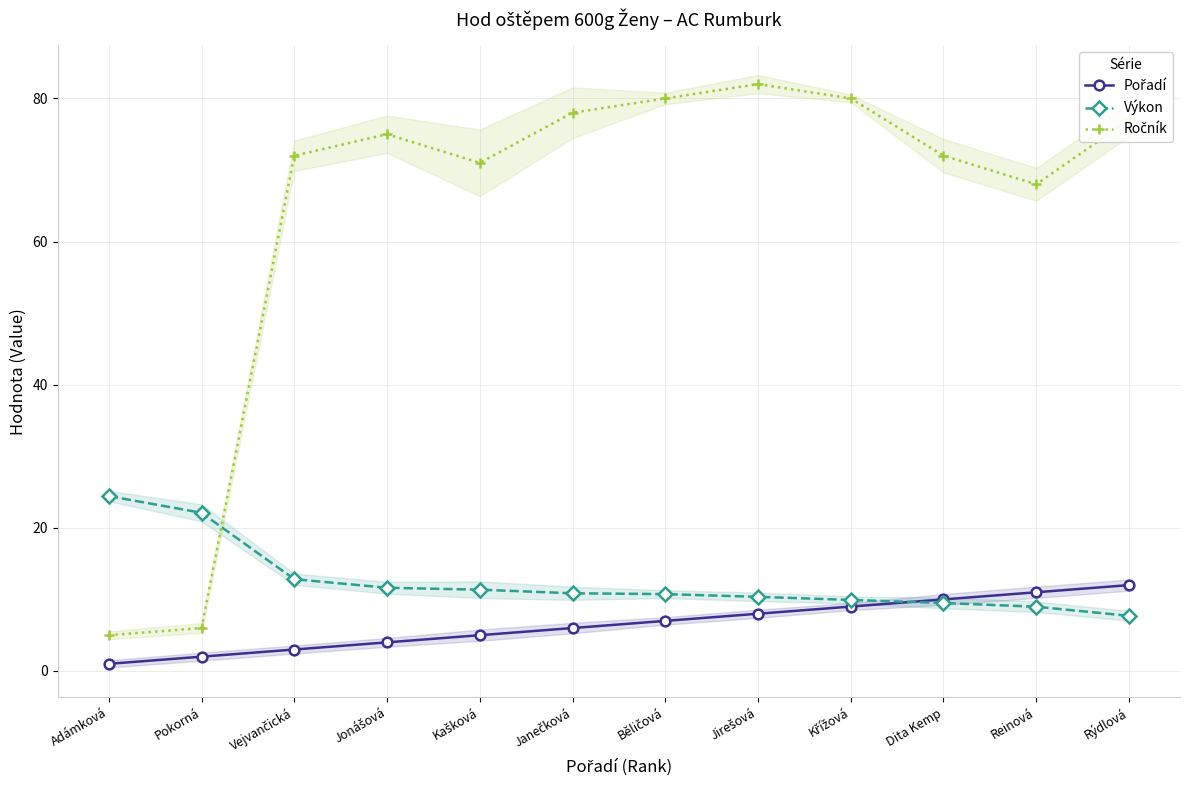

True or false: Pořadí and Ročník cross at least once.

False